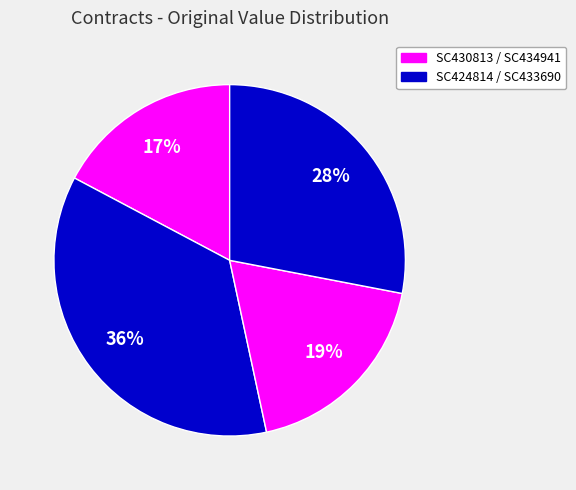

Count the number of slices in the pie.

4